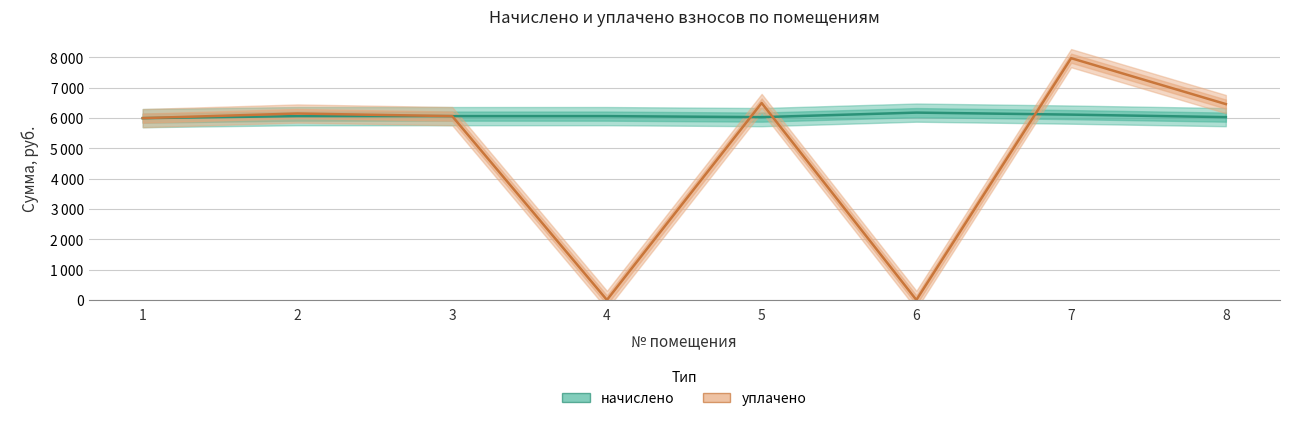

Reading right to left, transcribe all the data shown in this chart.

начислено: 8=6027.8	7=6110.6	6=6176.9	5=6027.8	4=6061.0	3=6061.0	2=6061.0	1=5994.7
уплачено: 8=6457.8	7=7972.2	6=0.0	5=6493.8	4=0.0	3=6061.0	2=6146.8	1=5994.7